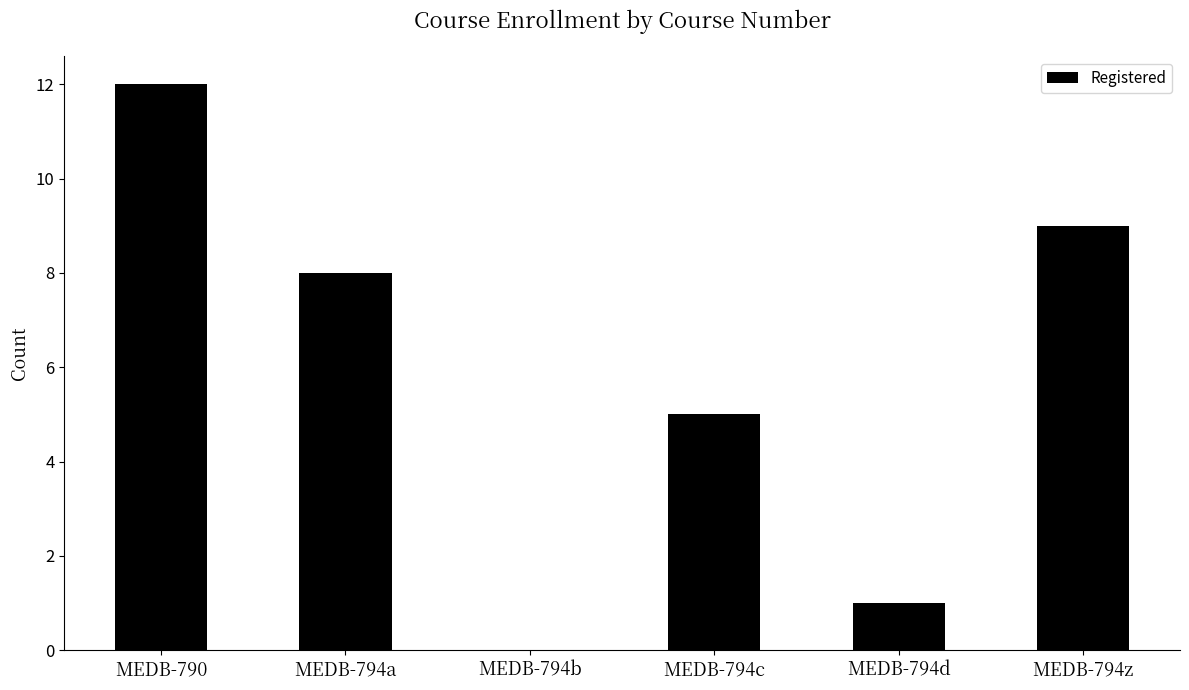

Which has a higher value, MEDB-794b or MEDB-790?

MEDB-790